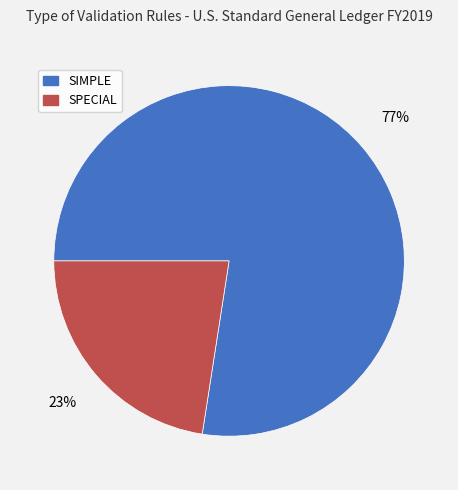

Which category accounts for the majority?

SIMPLE